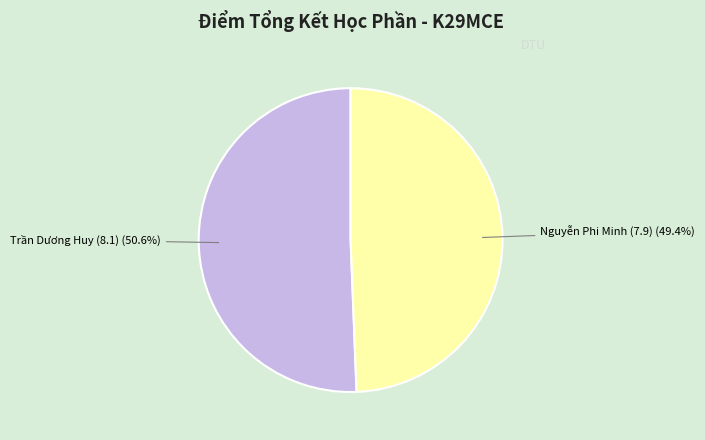

Does Trần Dương Huy (8.1) account for over 50% of the chart?

Yes